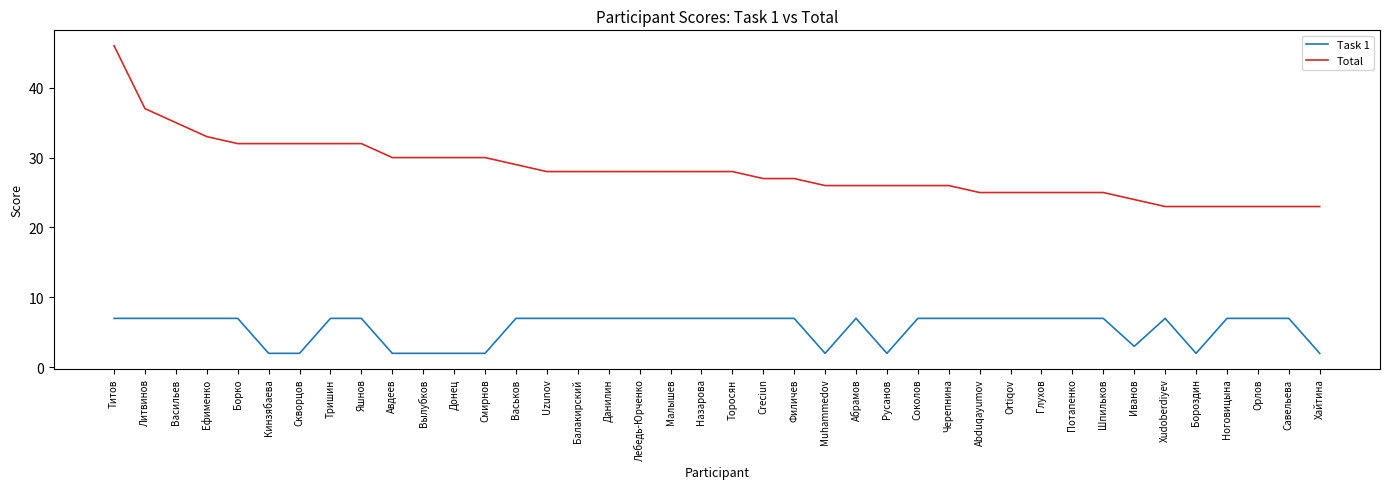

At which label is Task 1 closest to 4?

Иванов